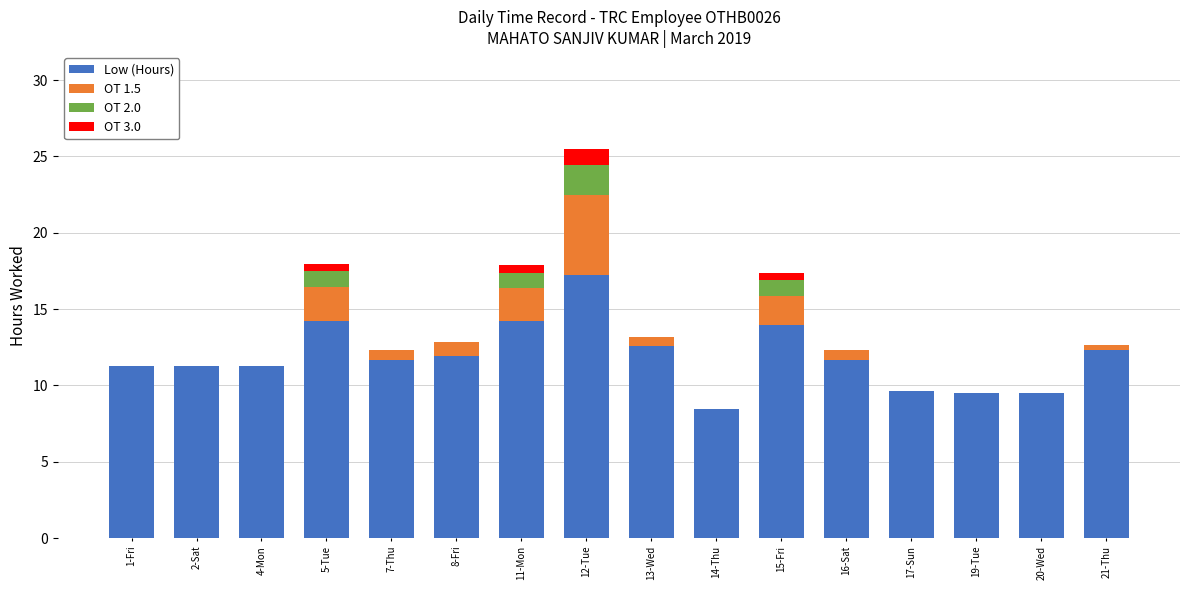

Is it true that Low (Hours) equals 9.6 at 17-Sun?

True